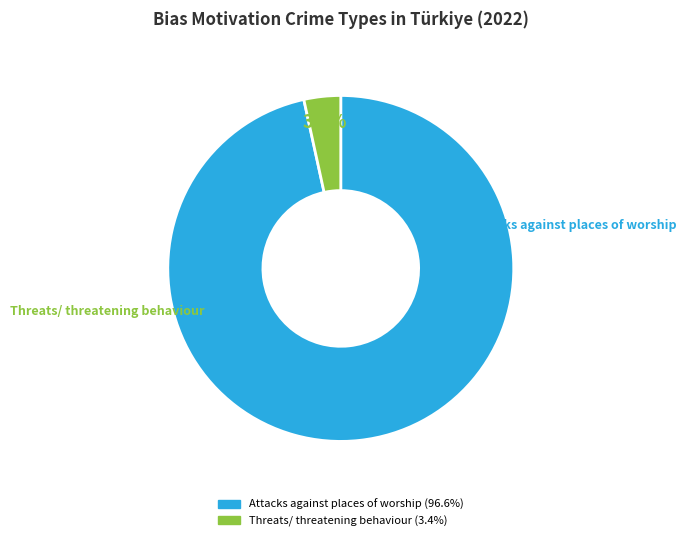

Rank the categories by value from highest to lowest.

Attacks against places of worship, Threats/ threatening behaviour